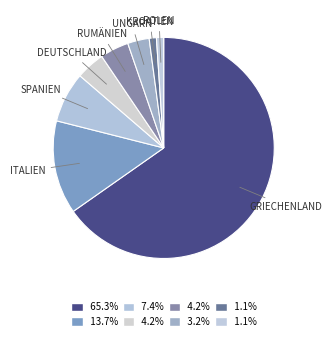

Rank the categories by value from lowest to highest.

Kroatien, Polen, Ungarn, Deutschland, Rumänien, Spanien, Italien, Griechenland